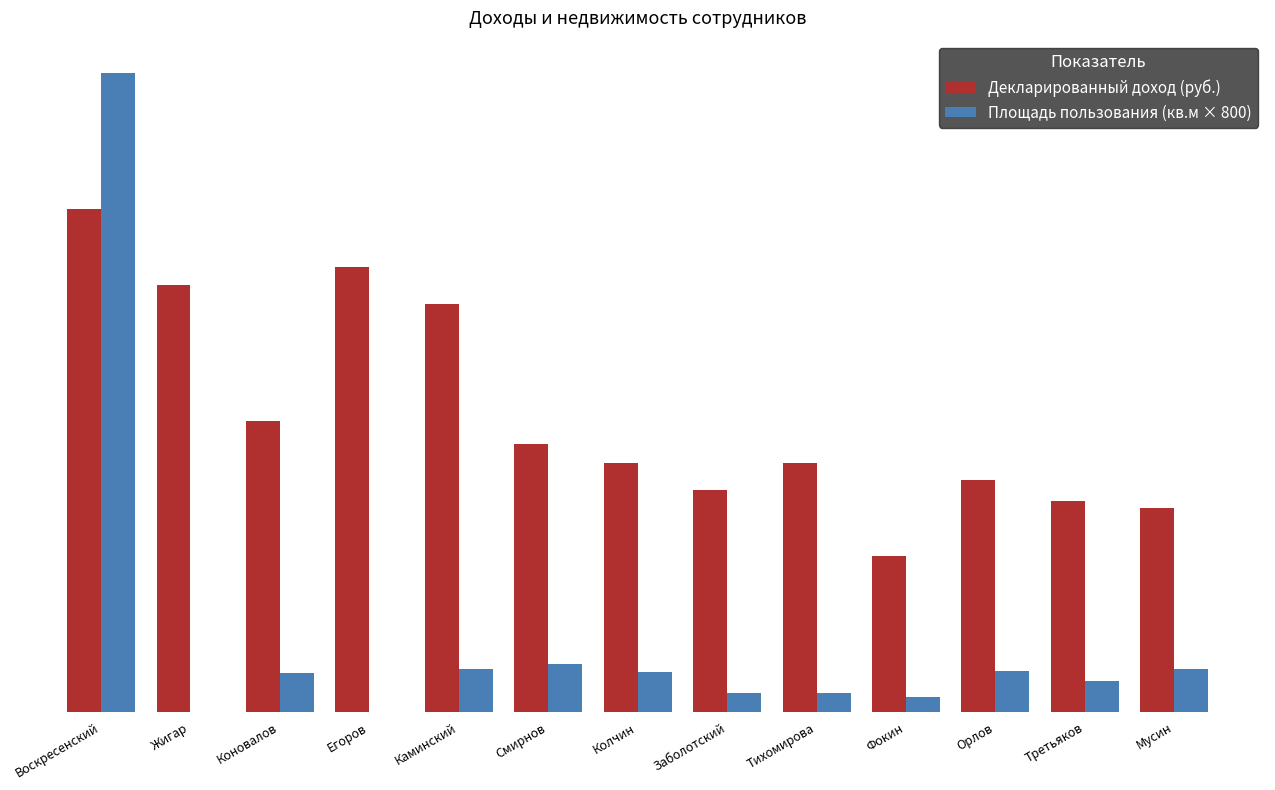

Reading left to right, transcribe all the data shown in this chart.

Декларированный доход (руб.): 629820.4	534156.2	364468.0	556366.7	510346.9	335793.0	311376.0	277508.6	311470.8	195283.1	290676.1	263674.0	255697.2
Площадь пользования (кв.м × 800): 800000.0	0.0	49120.0	0.0	54240.0	60320.0	50400.0	24000.0	24000.0	19200.0	51840.0	39200.0	54400.0